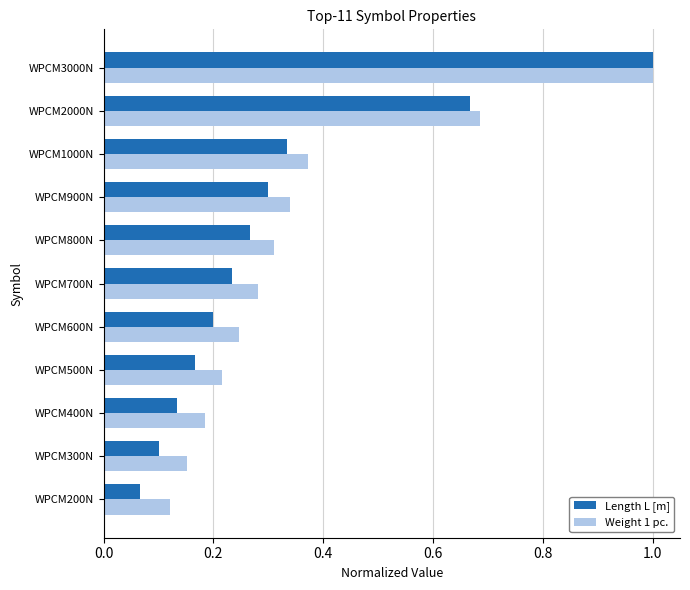

What is the highest value of the Weight 1 pc. series?

1.0